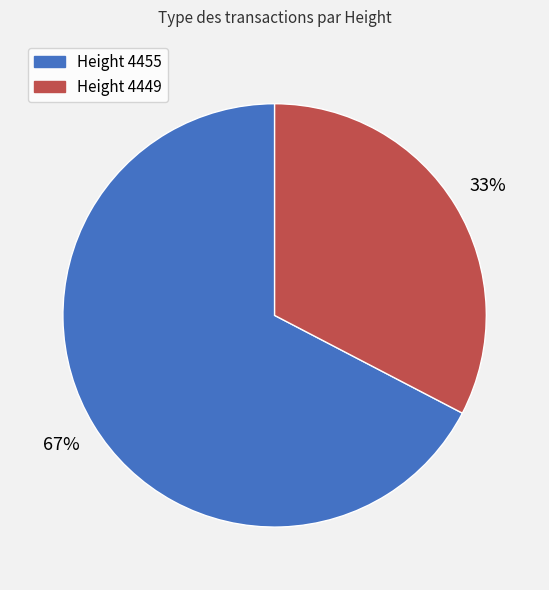

Is there any slice that represents more than half of the pie?

Yes